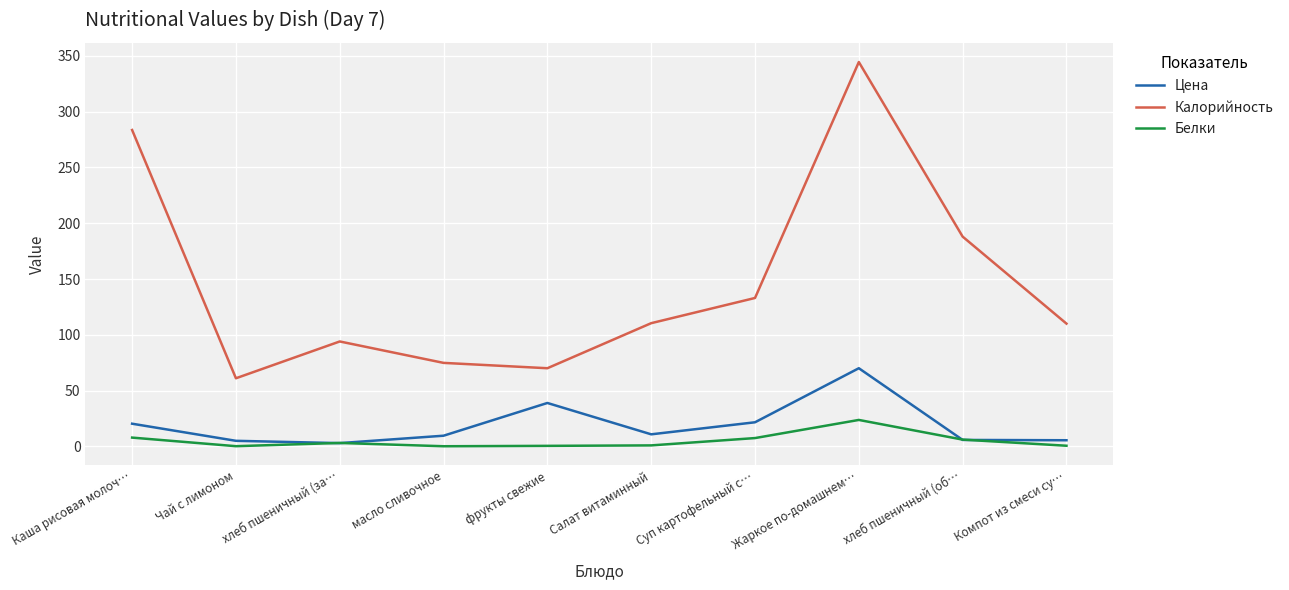

True or false: Калорийность and Белки cross at least once.

False